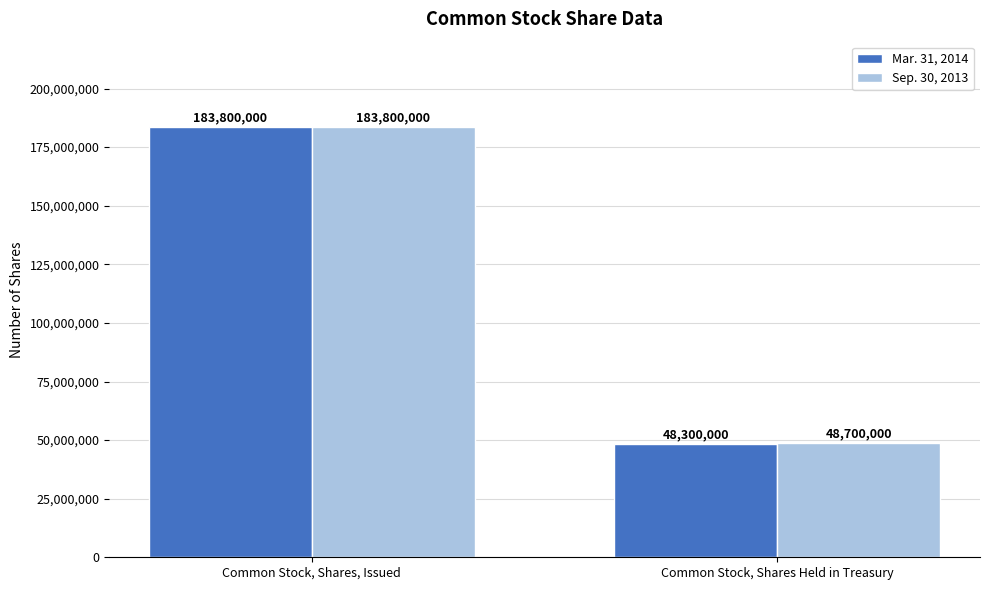

What is the sum of all Mar. 31, 2014 values?

232100000